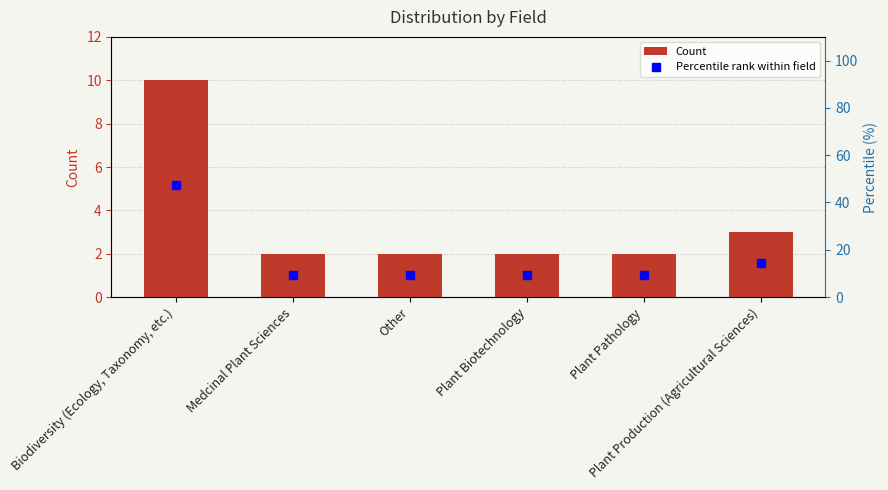

Reading left to right, what are all the values shown in this chart?

Count: 10.0	2.0	2.0	2.0	2.0	3.0
Percentile rank within field: 47.6	9.5	9.5	9.5	9.5	14.3